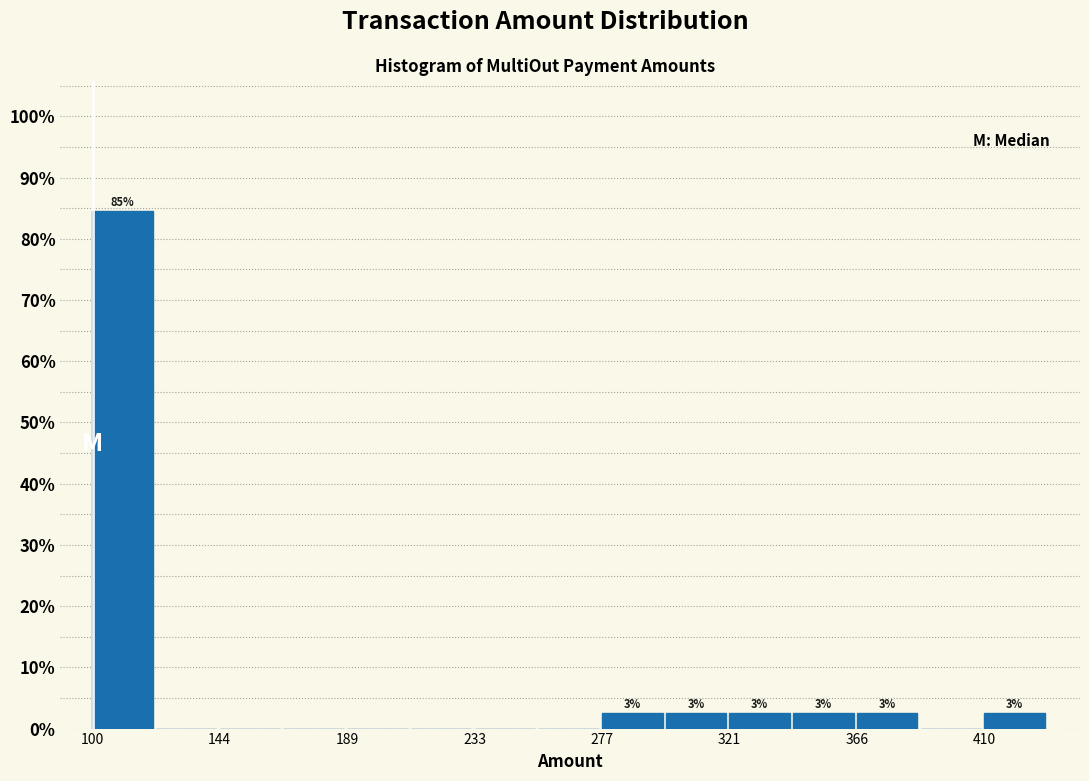

Which range on the x-axis has the tallest bar?

100 to 120